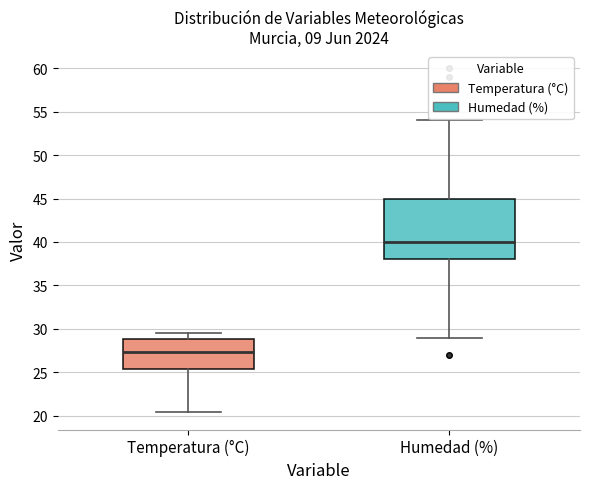

Comparing the boxes themselves (not the whiskers), which one is the tallest?

Humedad (%)